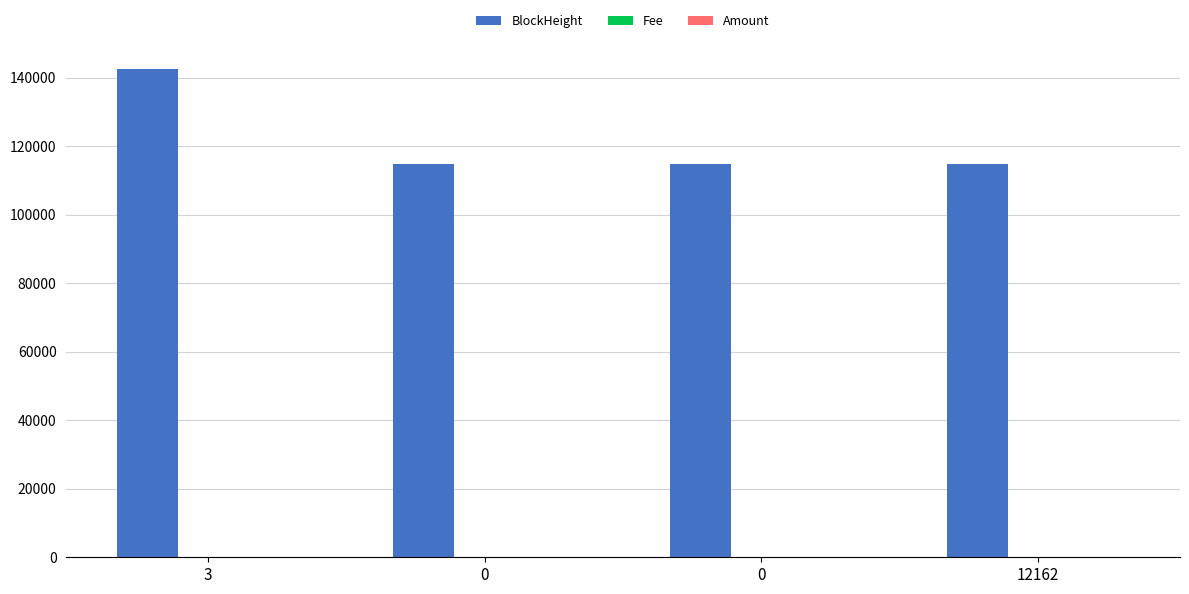

At which label does Amount first exceed 4?

12162